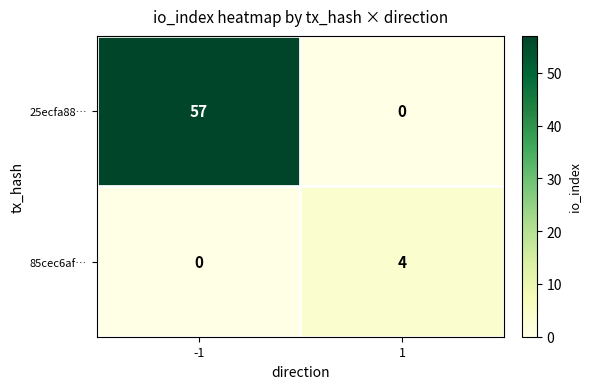

Is it true that 25ecfa88… equals 96 at -1?

False